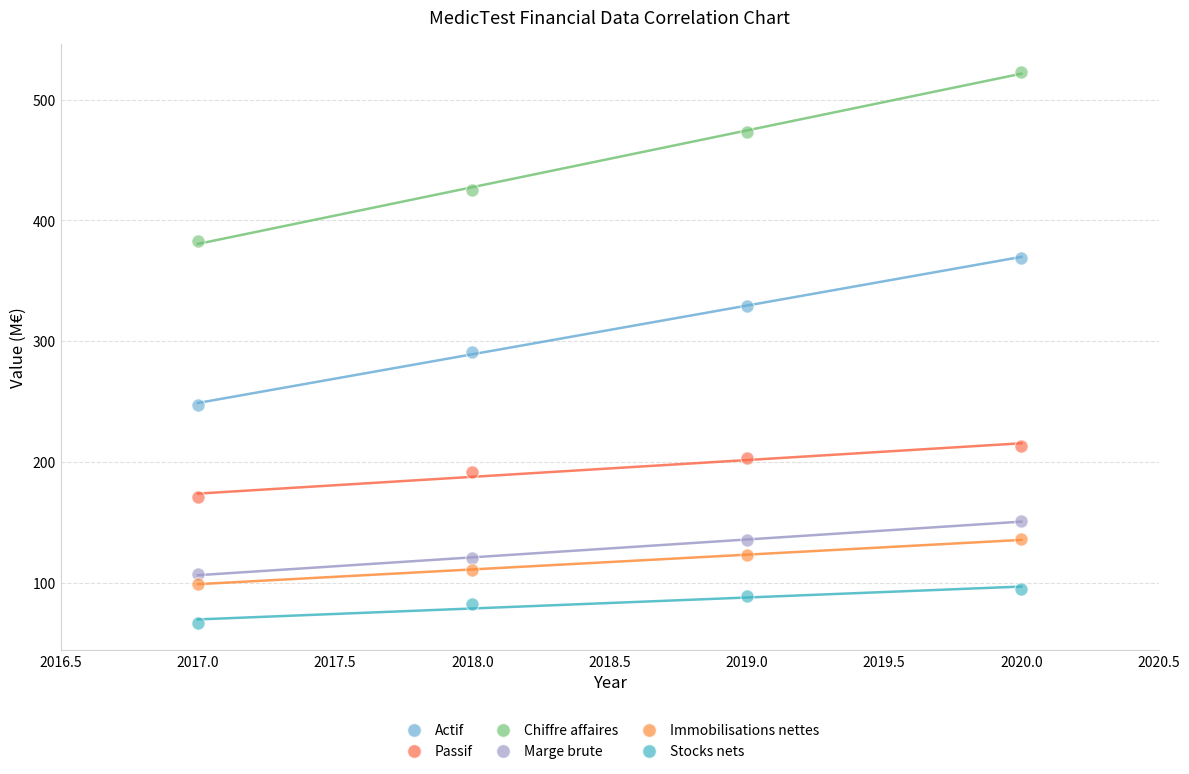

Which series contains the highest Y value?

Chiffre affaires